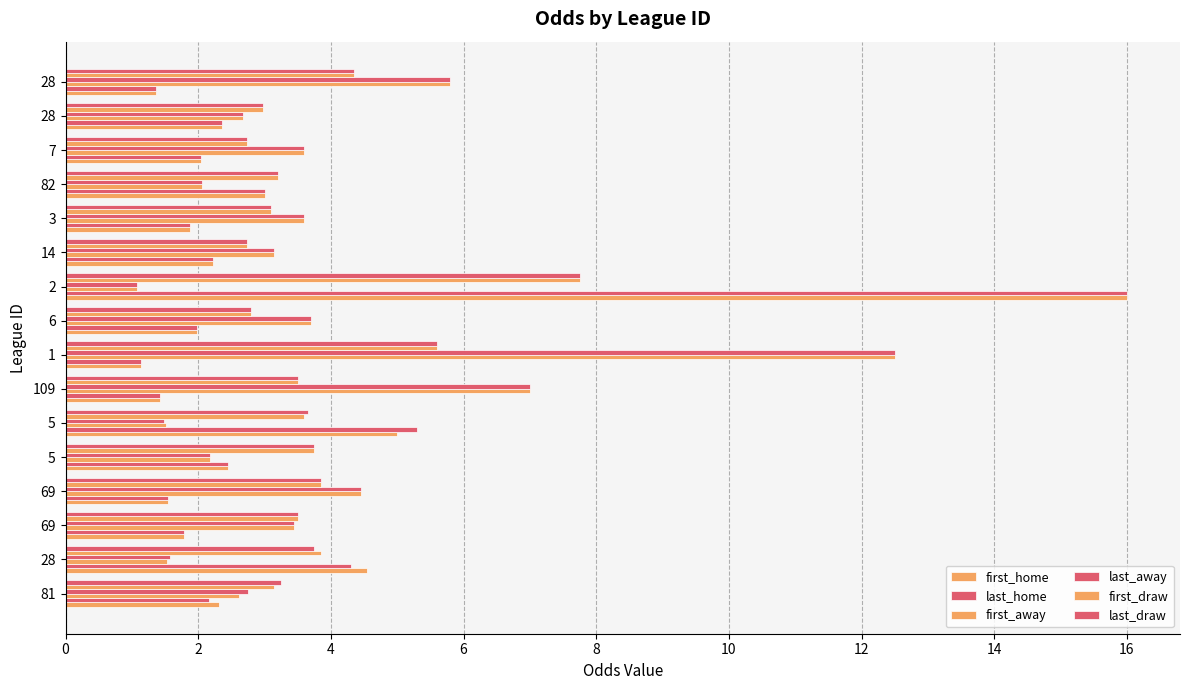

Count the number of data series in this chart.

6